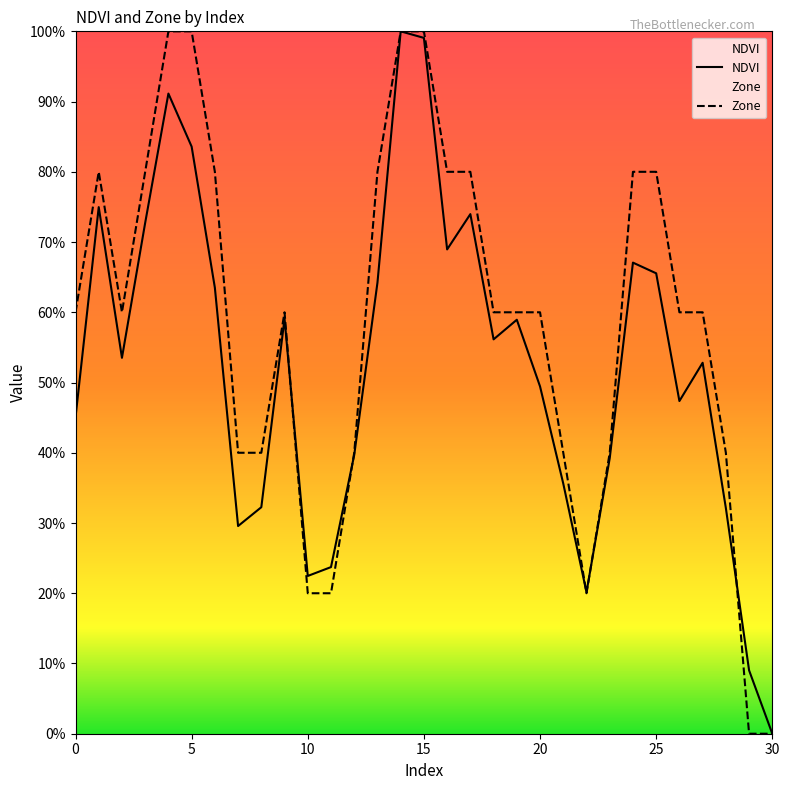

The Zone series shows 0.6 at 0. True or false?

True